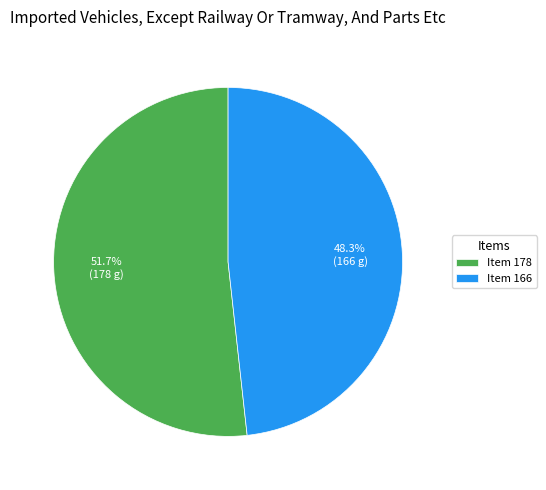

What percentage do Item 178 and Item 166 together represent?

100.0%